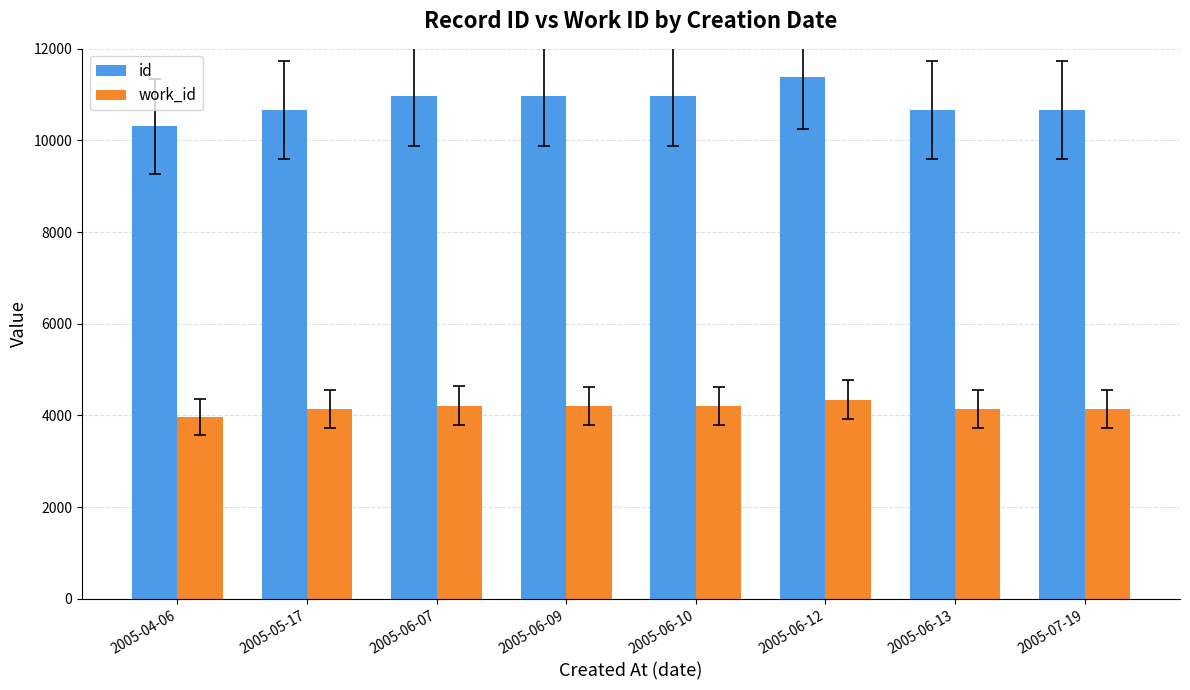

True or false: id has a value of 11394 at 2005-06-12.

True